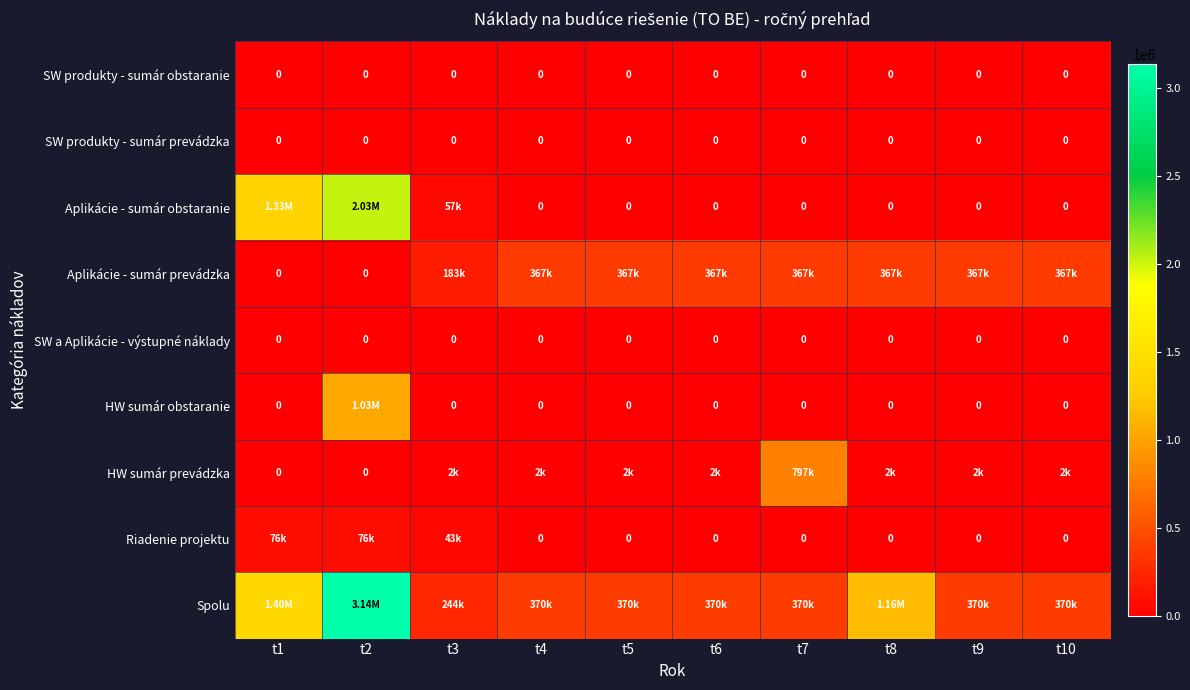

Rank the series by their maximum value, from lowest to highest.

SW produkty - sumár obstaranie, SW produkty - sumár prevádzka, SW a Aplikácie - výstupné náklady, Riadenie projektu, Aplikácie - sumár prevádzka, HW sumár prevádzka, HW sumár obstaranie, Aplikácie - sumár obstaranie, Spolu